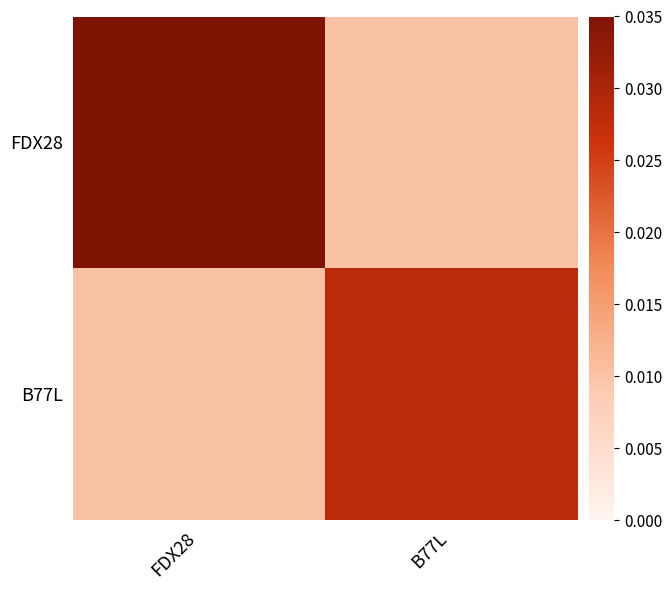

Which category has the lowest value across all series?

B77L